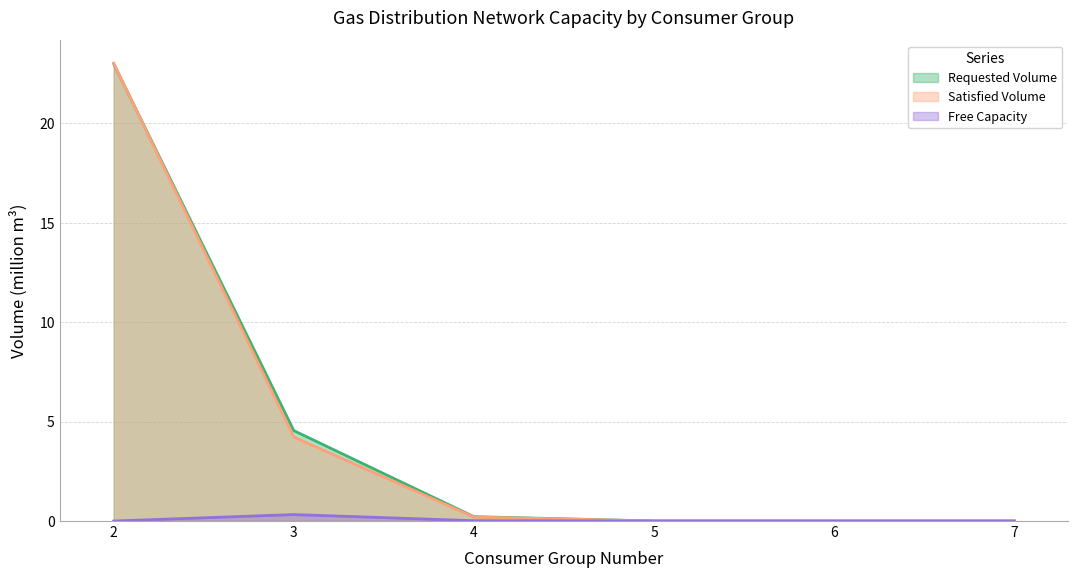

Which category has the lowest value across all series?

7